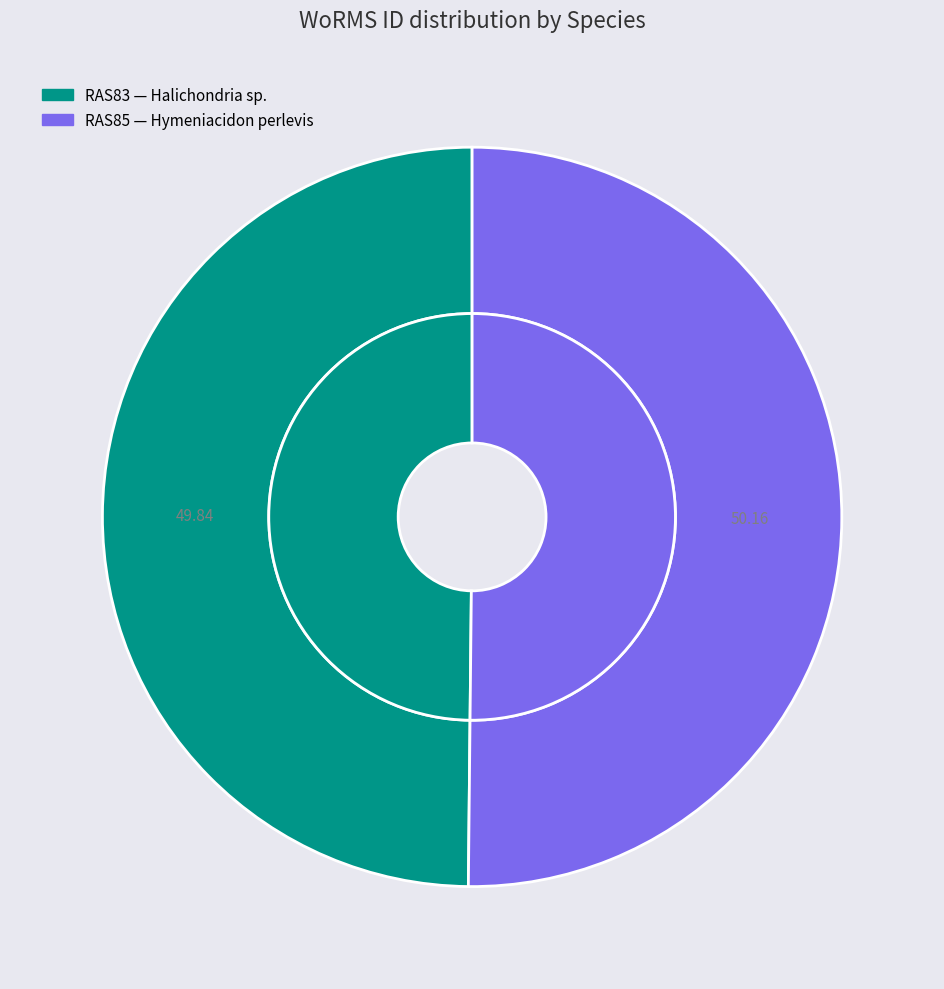

To the nearest percent, what portion does Hymeniacidon perlevis represent?

50%